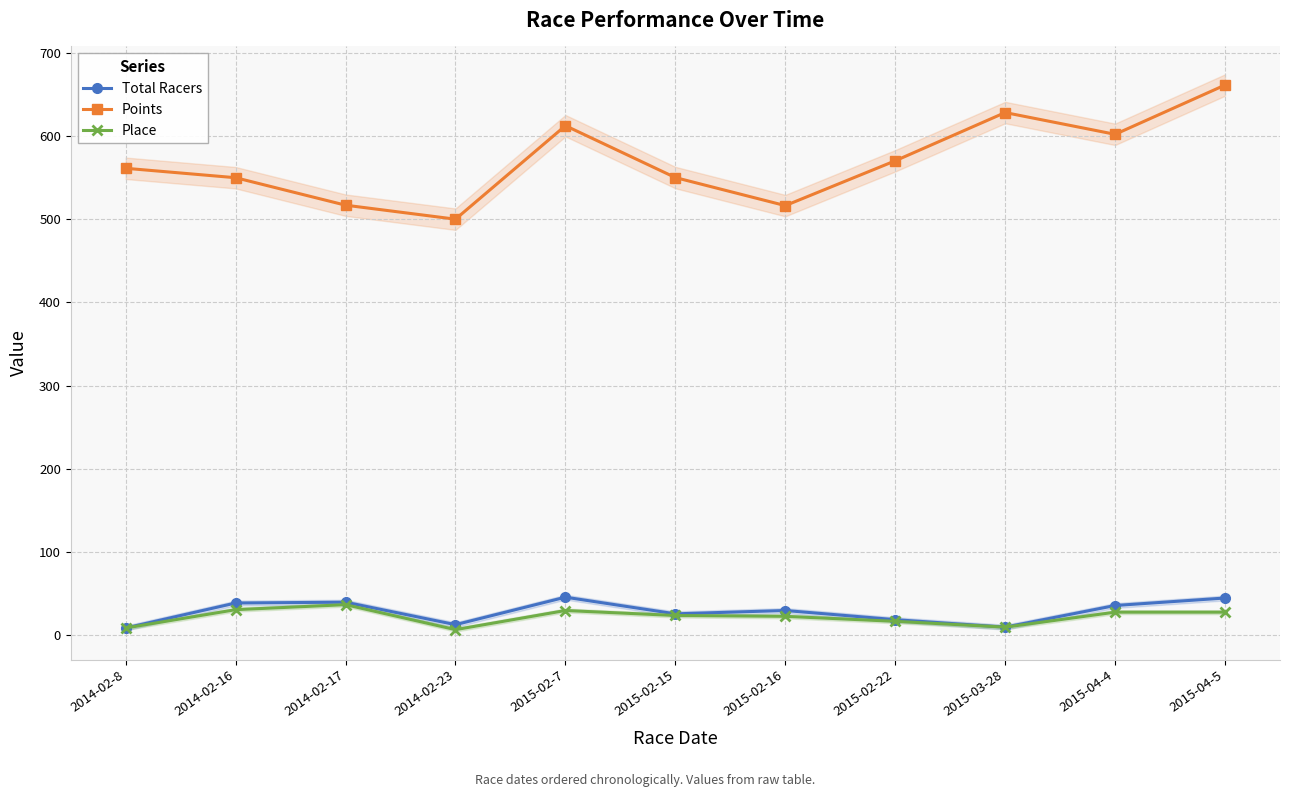

True or false: Total Racers and Points intersect in this chart.

False